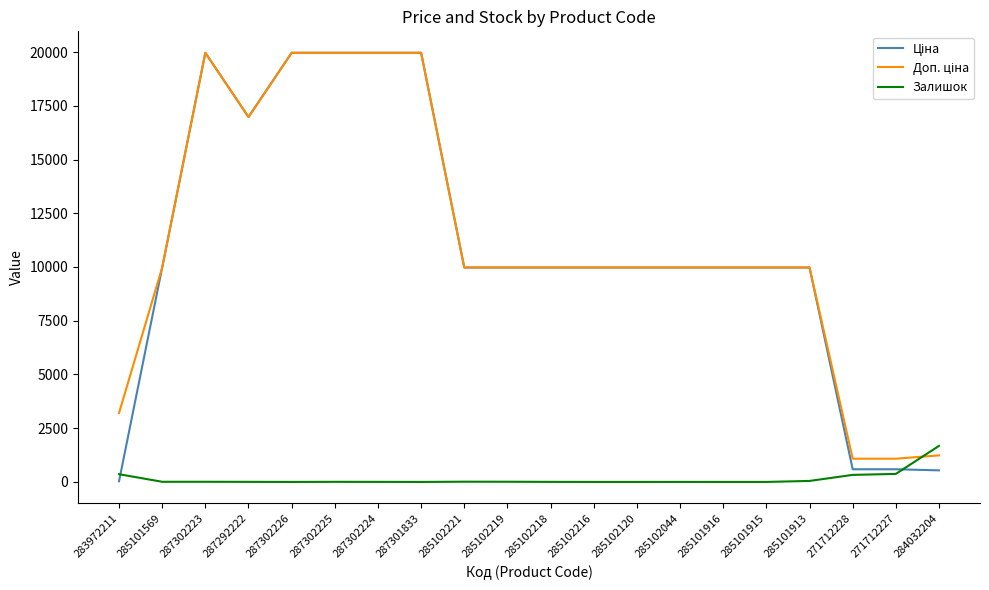

What is the total value across all series at 285102120?

19950.0